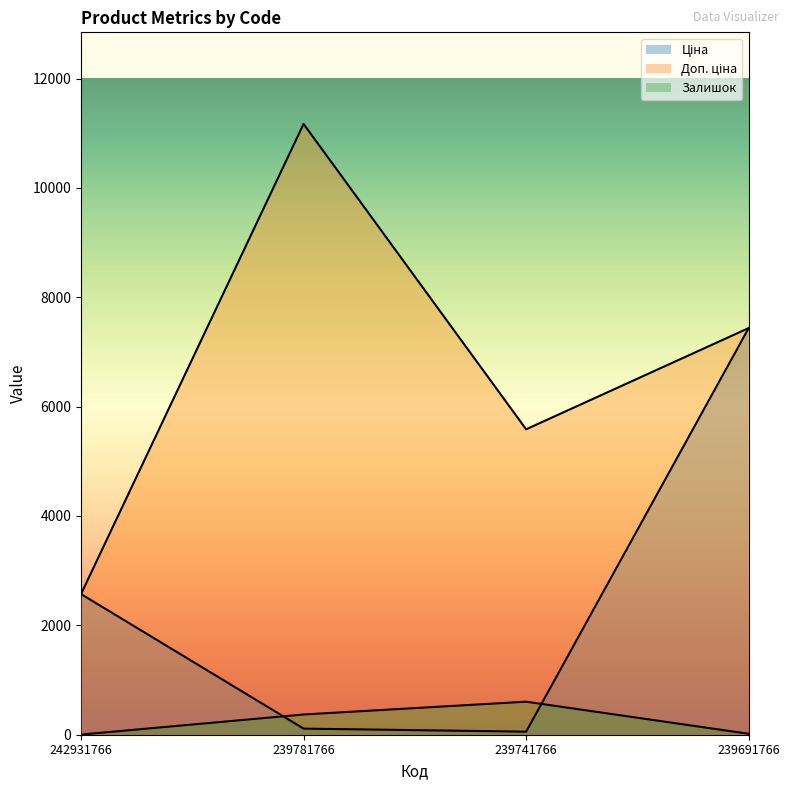

Between 242931766 and 239781766, which series saw the biggest shift?

Доп. ціна